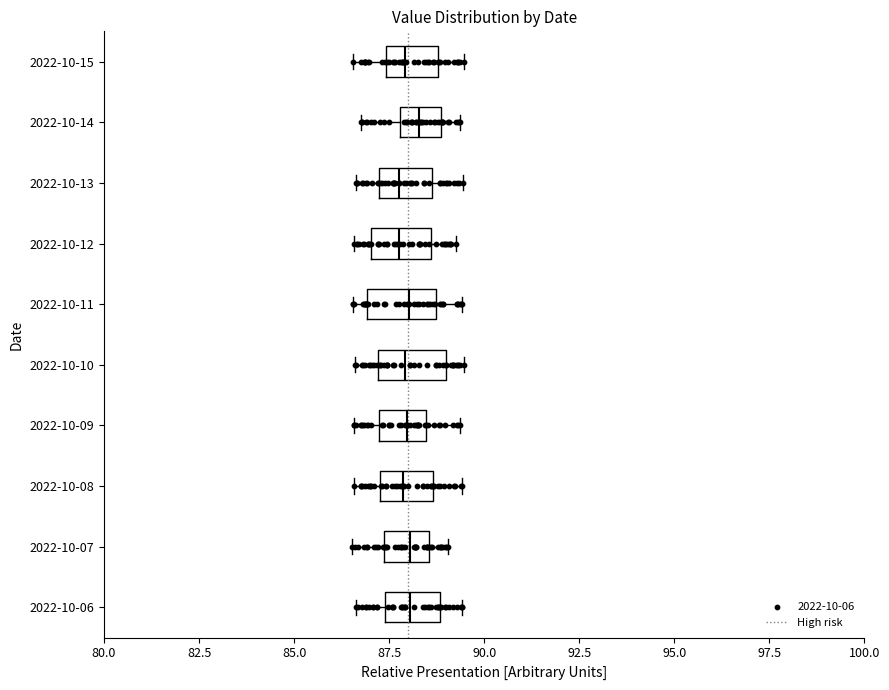

Reading bottom to top, read every box against the x-axis: the position of its median line, the range the box covers, and the ends of its whiskers. The values are not printed on the chart, so give them approximately, as read against the axis.

2022-10-06: median 88.0, box 87.5 to 89.0, whiskers 86.5 to 89.5
2022-10-07: median 88.0, box 87.5 to 88.5, whiskers 86.5 to 89.0
2022-10-08: median 88.0, box 87.0 to 88.5, whiskers 86.5 to 89.5
2022-10-09: median 88.0, box 87.0 to 88.5, whiskers 86.5 to 89.5
2022-10-10: median 88.0, box 87.0 to 89.0, whiskers 86.5 to 89.5
2022-10-11: median 88.0, box 87.0 to 88.5, whiskers 86.5 to 89.5
2022-10-12: median 88.0, box 87.0 to 88.5, whiskers 86.5 to 89.5
2022-10-13: median 87.5, box 87.0 to 88.5, whiskers 86.5 to 89.5
2022-10-14: median 88.5, box 88.0 to 89.0, whiskers 87.0 to 89.5
2022-10-15: median 88.0, box 87.5 to 89.0, whiskers 86.5 to 89.5